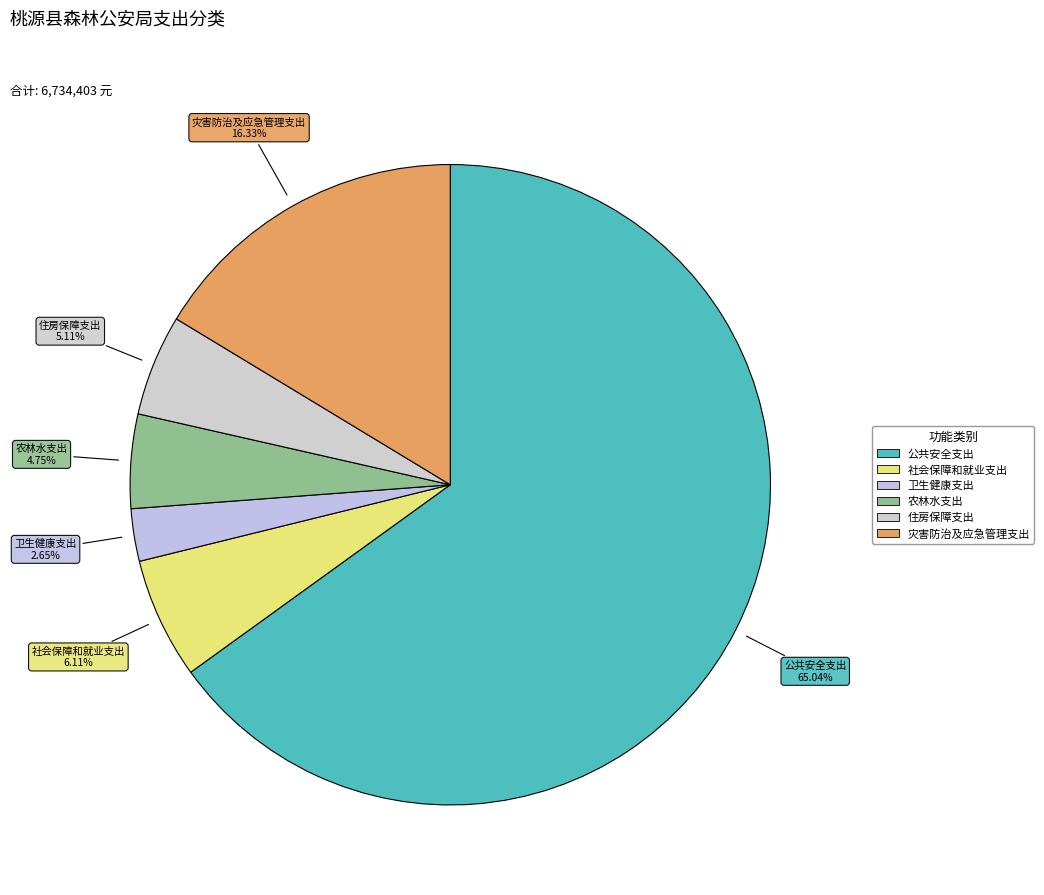

What percentage is the 社会保障和就业支出 slice, to the nearest percent?

6%